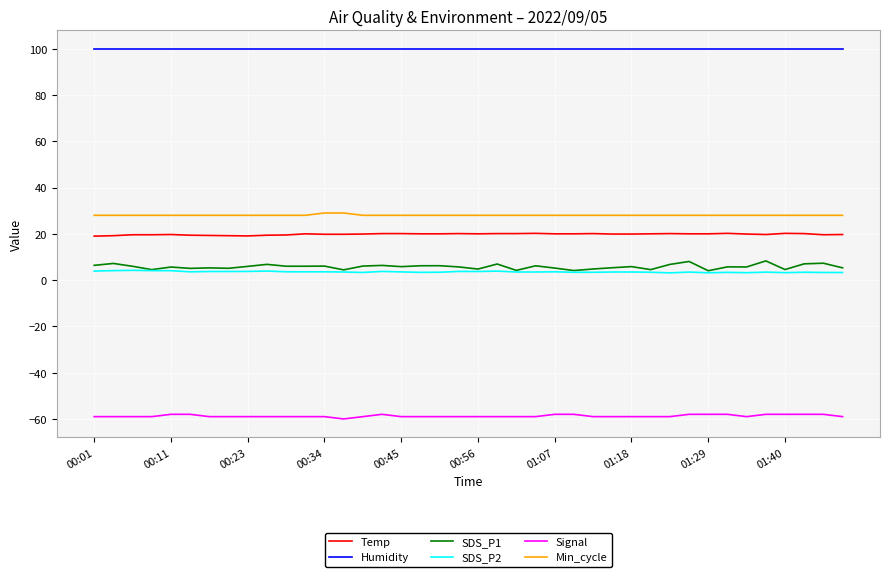

Does the chart have visible grid lines?

Yes